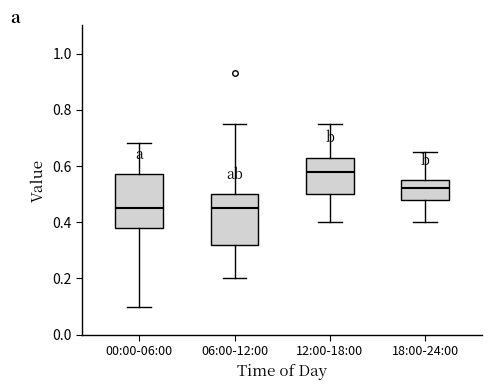

Which box's median line is the highest?

12:00-18:00